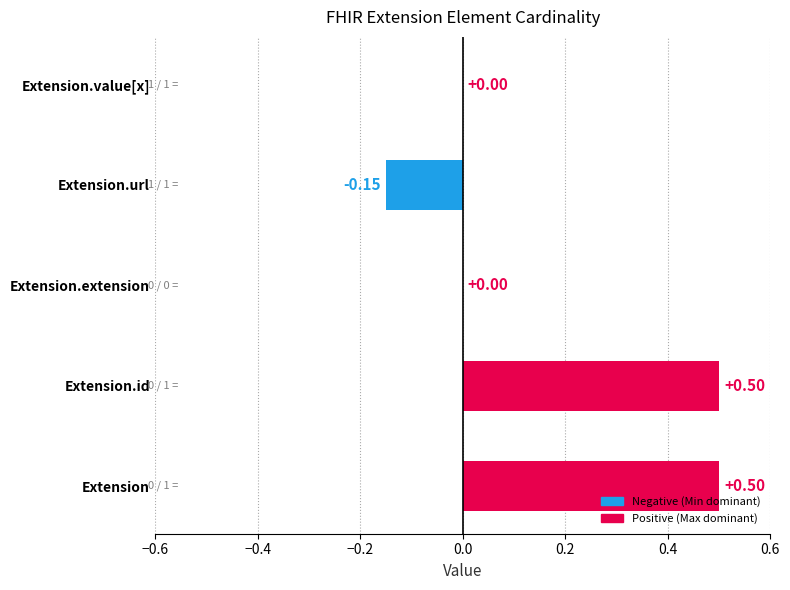

The value of Base Min at Extension.id is -1. True or false?

False